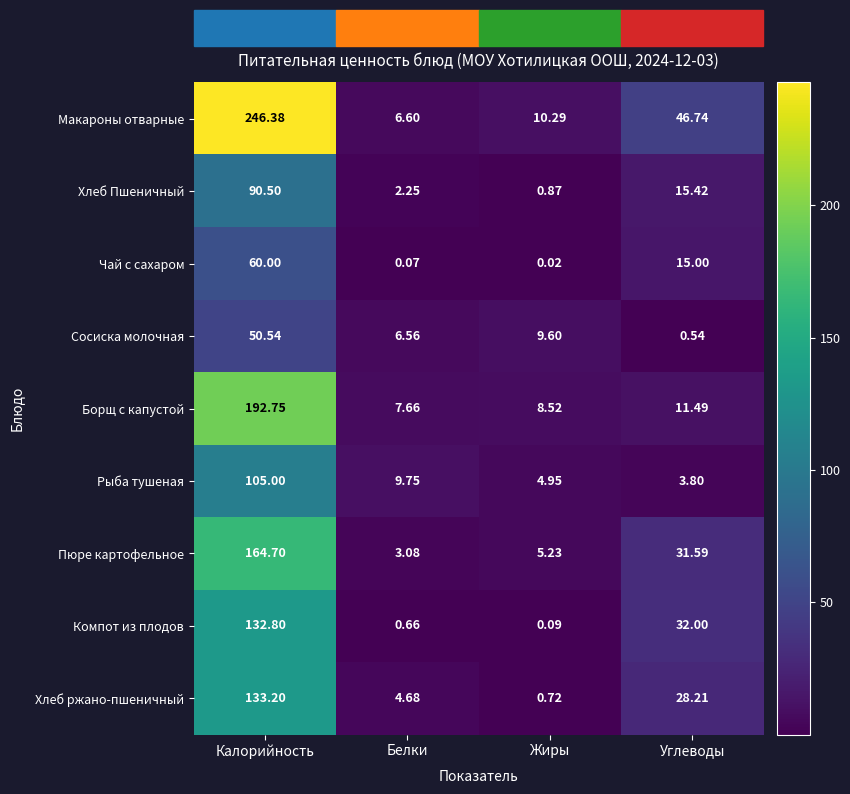

Which series changed the most between Калорийность and Белки?

Макароны отварные